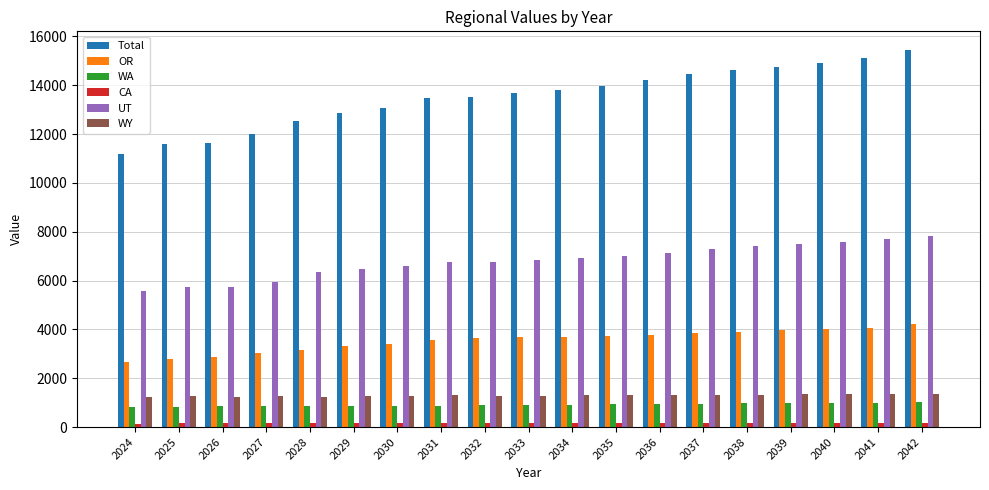

Which series changed the most between 2031 and 2040?

Total